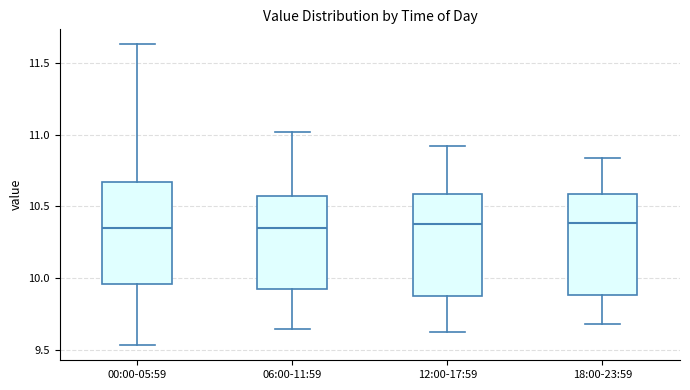

Reading left to right, transcribe this box plot: for each box, give where its median line is, the range the box spans, and where its two whiskers end, as read against the y-axis. The values are not printed on the chart, so give them approximately, as read against the axis.

00:00-05:59: median 10.35, box 9.95 to 10.65, whiskers 9.55 to 11.65
06:00-11:59: median 10.35, box 9.95 to 10.60, whiskers 9.65 to 11.00
12:00-17:59: median 10.40, box 9.85 to 10.60, whiskers 9.60 to 10.90
18:00-23:59: median 10.40, box 9.90 to 10.60, whiskers 9.70 to 10.85